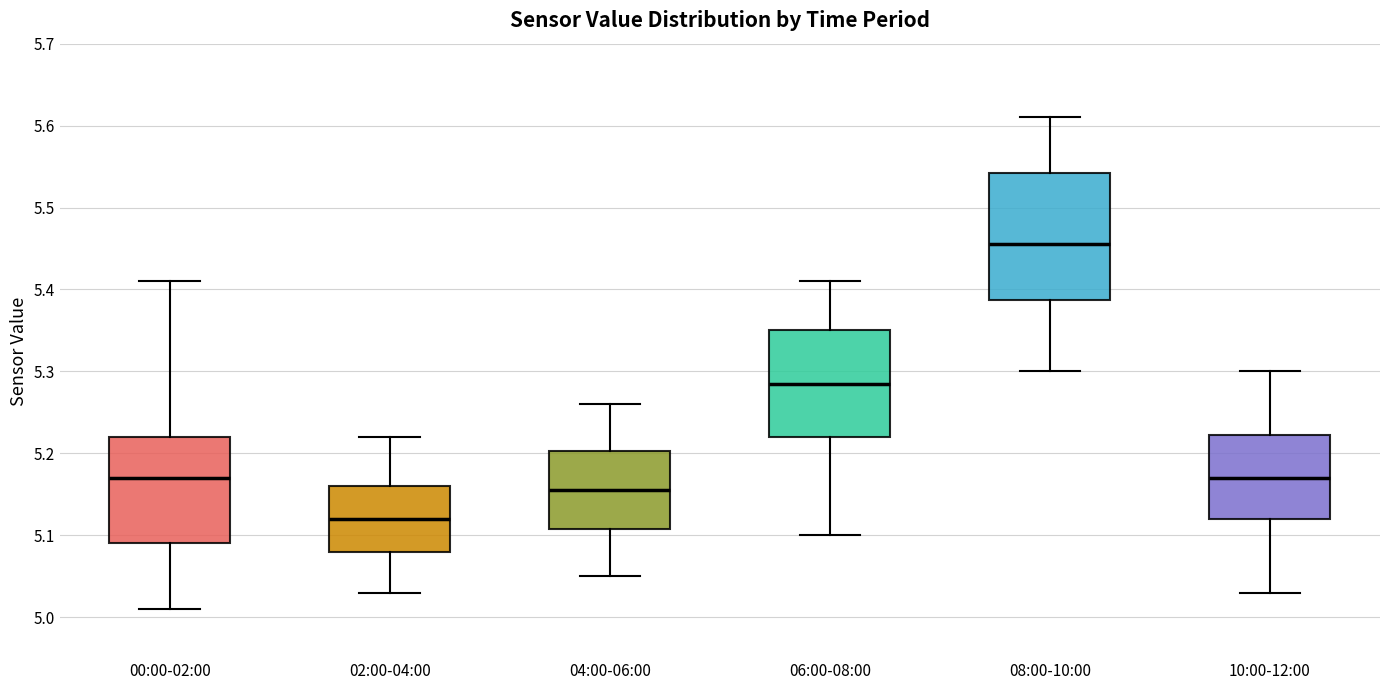

Reading left to right, read every box against the y-axis: the position of its median line, the range the box covers, and the ends of its whiskers. The values are not printed on the chart, so give them approximately, as read against the axis.

00:00-02:00: median 5.17, box 5.09 to 5.22, whiskers 5.01 to 5.41
02:00-04:00: median 5.12, box 5.08 to 5.16, whiskers 5.03 to 5.22
04:00-06:00: median 5.16, box 5.11 to 5.20, whiskers 5.05 to 5.26
06:00-08:00: median 5.29, box 5.22 to 5.35, whiskers 5.10 to 5.41
08:00-10:00: median 5.46, box 5.39 to 5.54, whiskers 5.30 to 5.61
10:00-12:00: median 5.17, box 5.12 to 5.22, whiskers 5.03 to 5.30